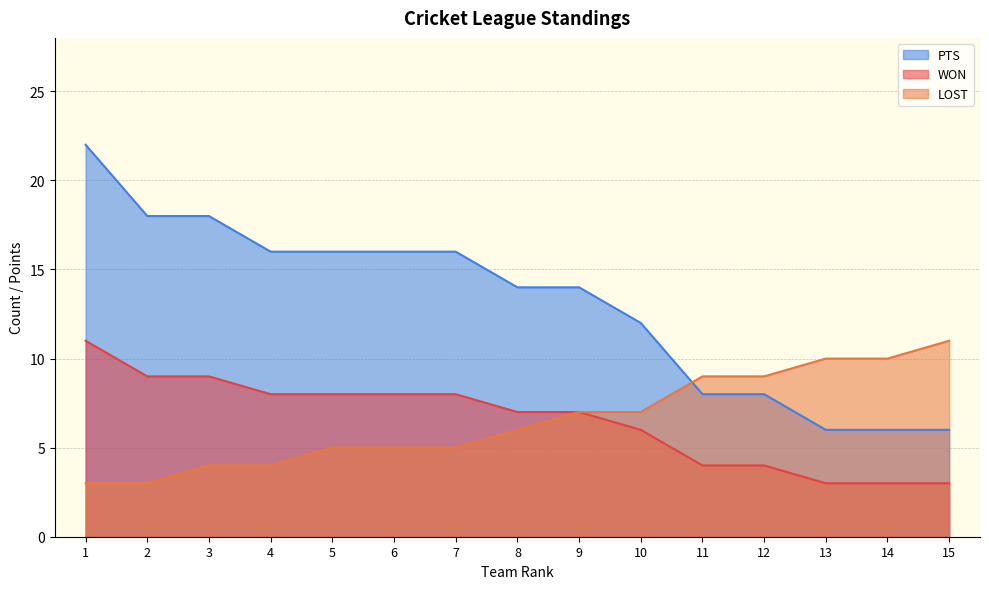

Which series has the largest range (max minus min)?

PTS